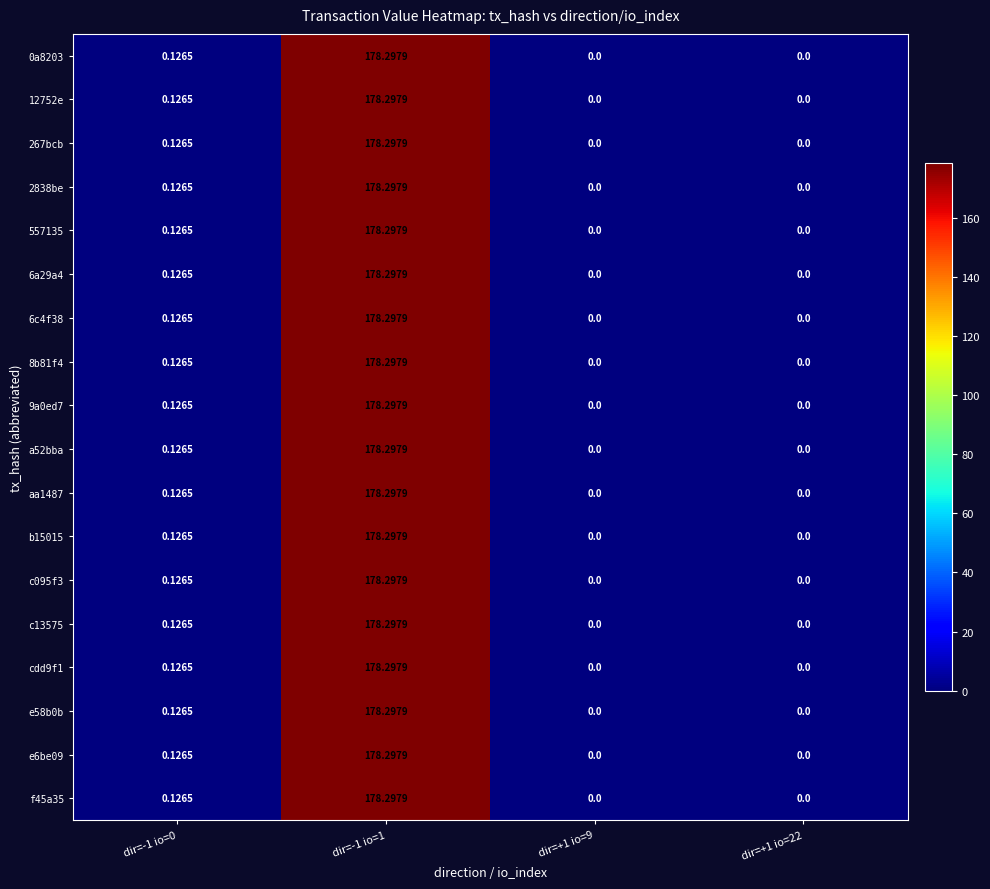

What is the greatest value displayed?

178.3